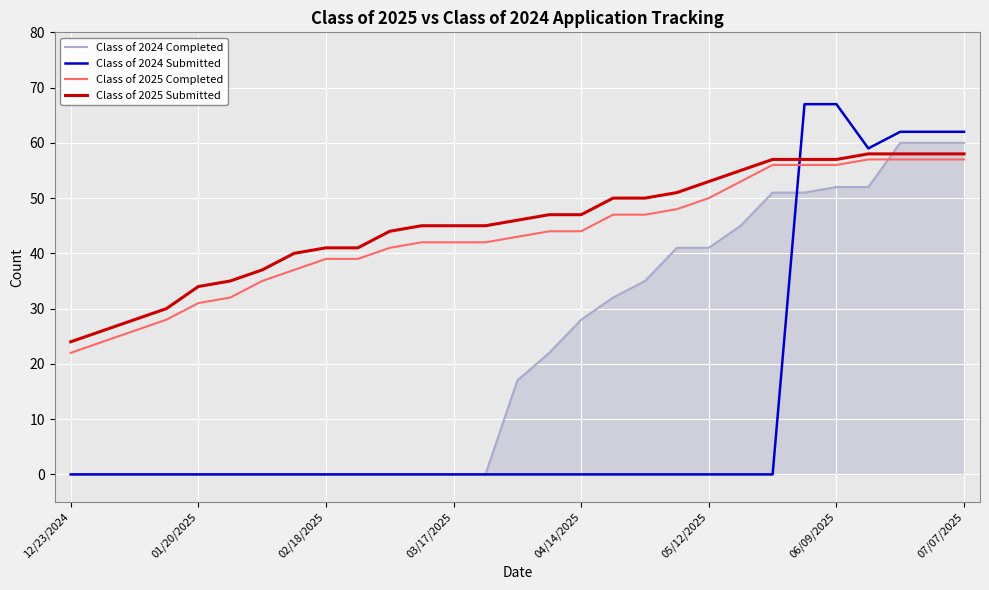

True or false: Class of 2024 Submitted and Class of 2025 Completed intersect in this chart.

True